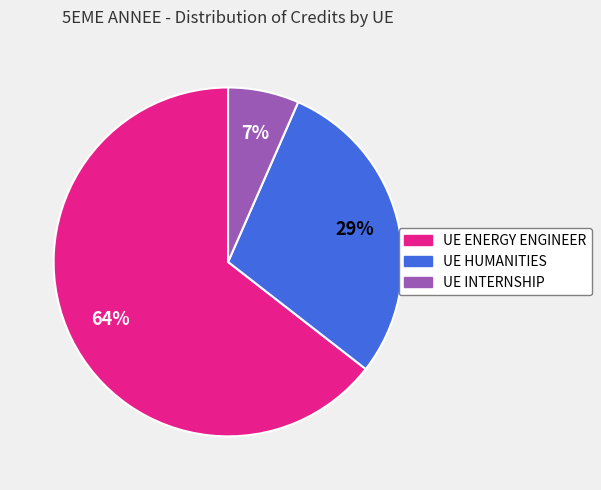

To the nearest percent, what is the difference between the UE INTERNSHIP and UE HUMANITIES slice percentages?

22%